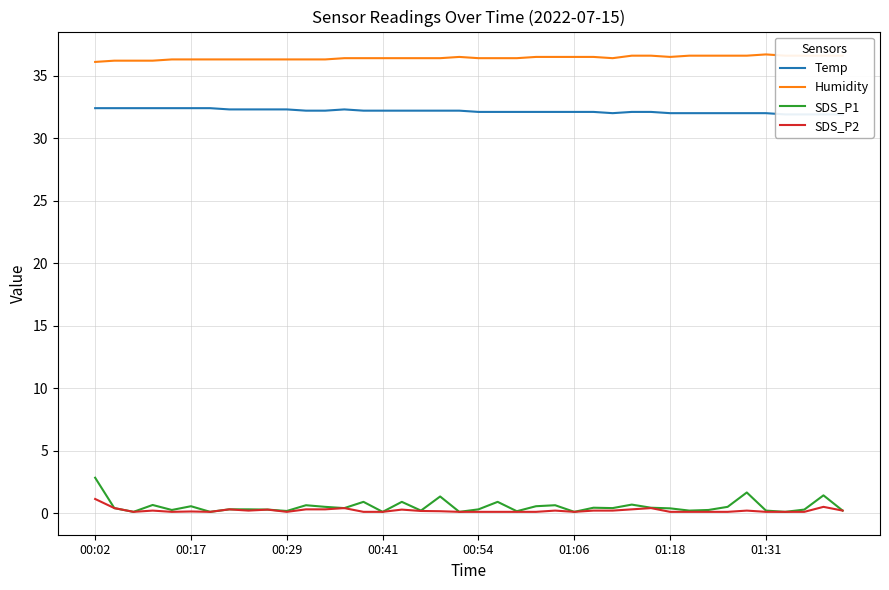

How many interior local valleys does the SDS_P2 series have?

6